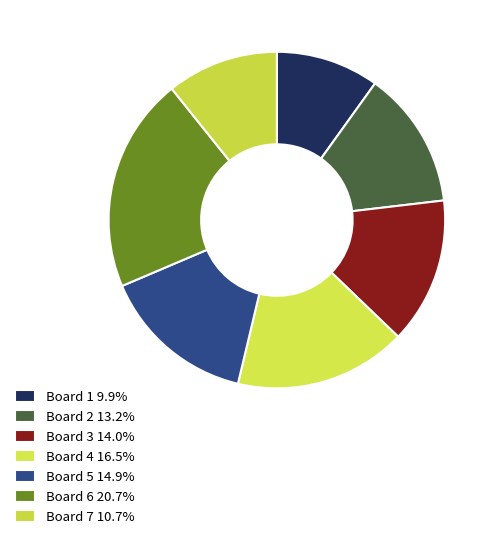

What is the smallest slice in the pie chart?

Board 1